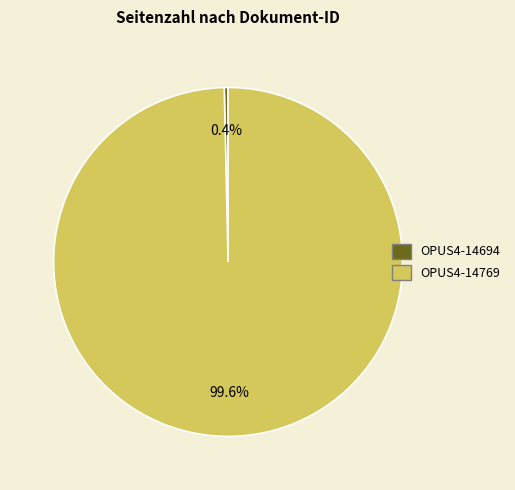

How much of the chart is everything except OPUS4-14694?

99.6%